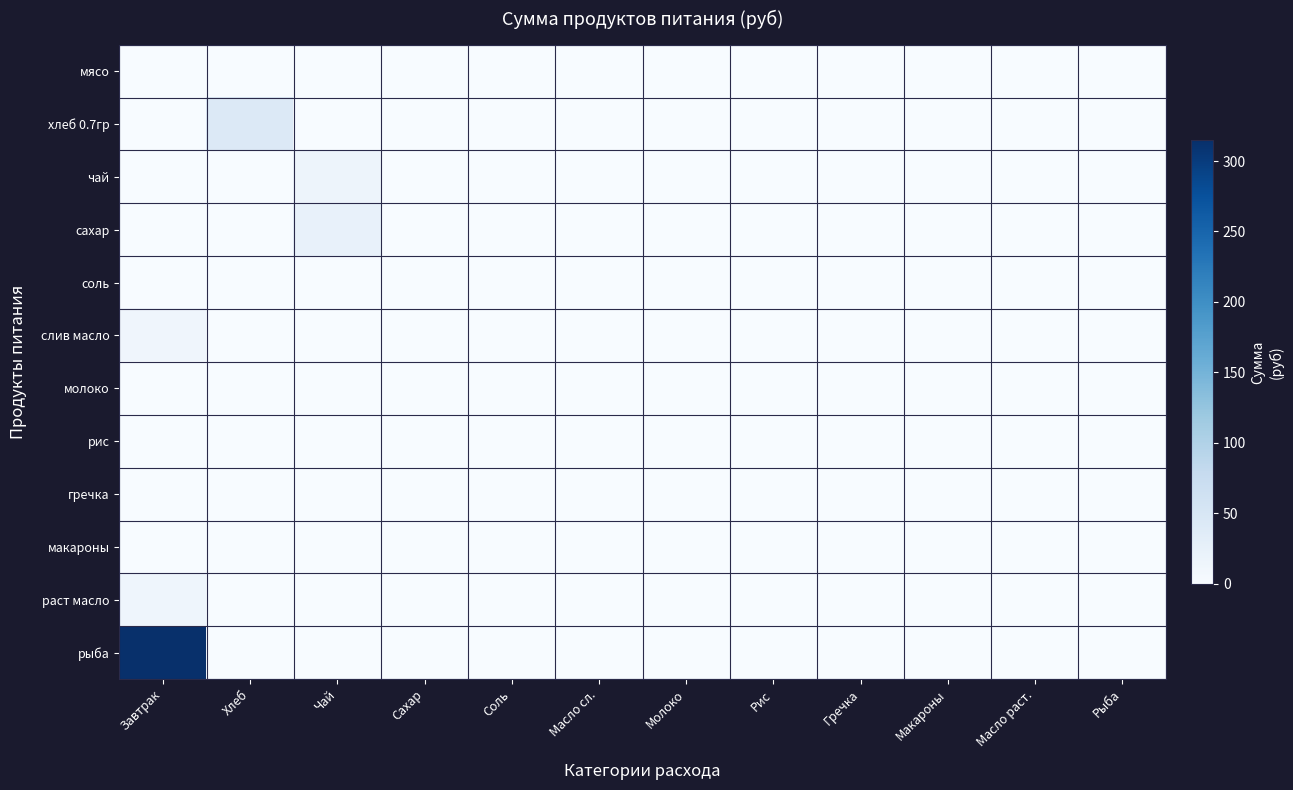

Reading left to right, list all the values displayed in this chart.

мясо: Завтрак=0.0	Хлеб=0.0	Чай=0.0	Сахар=0.0	Соль=0.0	Масло сл.=0.0	Молоко=0.0	Рис=0.0	Гречка=0.0	Макароны=0.0	Масло раст.=0.0	Рыба=0.0
хлеб 0.7гр: Завтрак=0.0	Хлеб=42.9	Чай=0.0	Сахар=0.0	Соль=0.0	Масло сл.=0.0	Молоко=0.0	Рис=0.0	Гречка=0.0	Макароны=0.0	Масло раст.=0.0	Рыба=0.0
чай: Завтрак=0.0	Хлеб=0.0	Чай=15.0	Сахар=0.0	Соль=0.0	Масло сл.=0.0	Молоко=0.0	Рис=0.0	Гречка=0.0	Макароны=0.0	Масло раст.=0.0	Рыба=0.0
сахар: Завтрак=0.0	Хлеб=0.0	Чай=23.1	Сахар=0.0	Соль=0.0	Масло сл.=0.0	Молоко=0.0	Рис=0.0	Гречка=0.0	Макароны=0.0	Масло раст.=0.0	Рыба=0.0
соль: Завтрак=1.1	Хлеб=0.0	Чай=0.0	Сахар=0.0	Соль=0.0	Масло сл.=0.0	Молоко=0.0	Рис=0.0	Гречка=0.0	Макароны=0.0	Масло раст.=0.0	Рыба=0.0
слив масло: Завтрак=13.2	Хлеб=0.0	Чай=0.0	Сахар=0.0	Соль=0.0	Масло сл.=0.0	Молоко=0.0	Рис=0.0	Гречка=0.0	Макароны=0.0	Масло раст.=0.0	Рыба=0.0
молоко: Завтрак=0.0	Хлеб=0.0	Чай=0.0	Сахар=0.0	Соль=0.0	Масло сл.=0.0	Молоко=0.0	Рис=0.0	Гречка=0.0	Макароны=0.0	Масло раст.=0.0	Рыба=0.0
рис: Завтрак=0.0	Хлеб=0.0	Чай=0.0	Сахар=0.0	Соль=0.0	Масло сл.=0.0	Молоко=0.0	Рис=0.0	Гречка=0.0	Макароны=0.0	Масло раст.=0.0	Рыба=0.0
гречка: Завтрак=0.0	Хлеб=0.0	Чай=0.0	Сахар=0.0	Соль=0.0	Масло сл.=0.0	Молоко=0.0	Рис=0.0	Гречка=0.0	Макароны=0.0	Масло раст.=0.0	Рыба=0.0
макароны: Завтрак=0.0	Хлеб=0.0	Чай=0.0	Сахар=0.0	Соль=0.0	Масло сл.=0.0	Молоко=0.0	Рис=0.0	Гречка=0.0	Макароны=0.0	Масло раст.=0.0	Рыба=0.0
раст масло: Завтрак=13.8	Хлеб=0.0	Чай=0.0	Сахар=0.0	Соль=0.0	Масло сл.=0.0	Молоко=0.0	Рис=0.0	Гречка=0.0	Макароны=0.0	Масло раст.=0.0	Рыба=0.0
рыба: Завтрак=315.0	Хлеб=0.0	Чай=0.0	Сахар=0.0	Соль=0.0	Масло сл.=0.0	Молоко=0.0	Рис=0.0	Гречка=0.0	Макароны=0.0	Масло раст.=0.0	Рыба=0.0